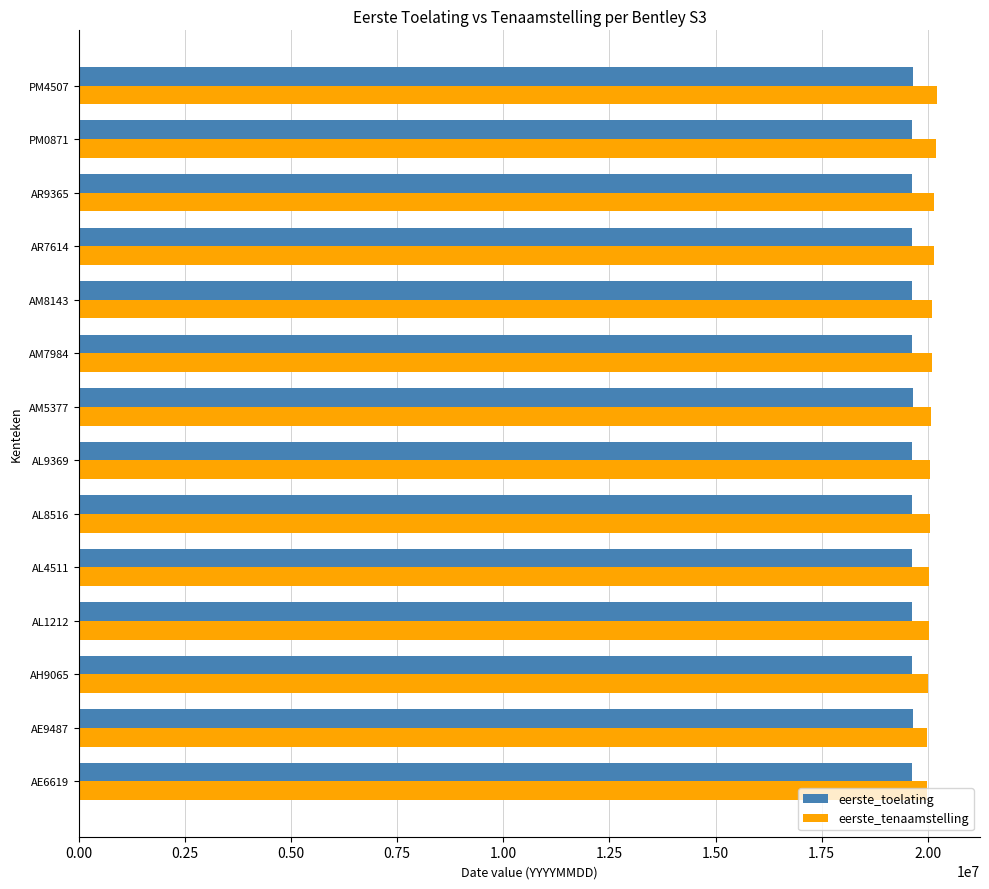

The value of eerste_toelating at AH9065 is 19620228. True or false?

True